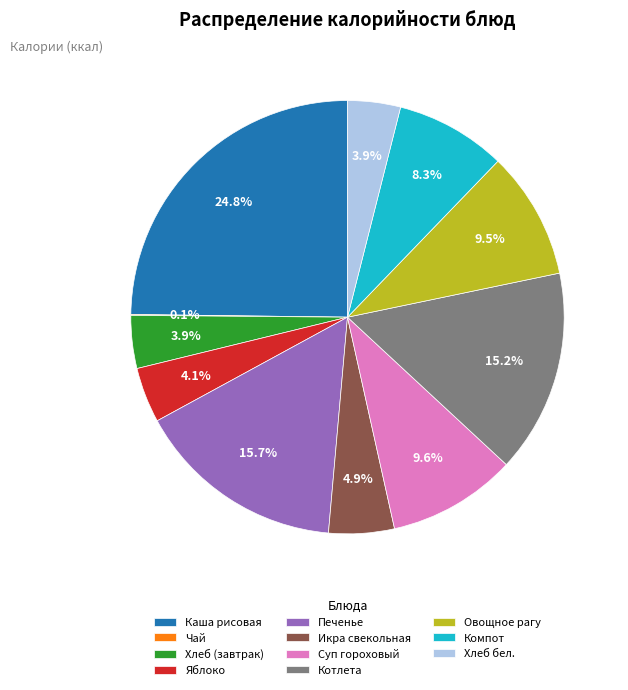

Combined, do Хлеб (завтрак) and Икра свекольная account for over 50%?

No